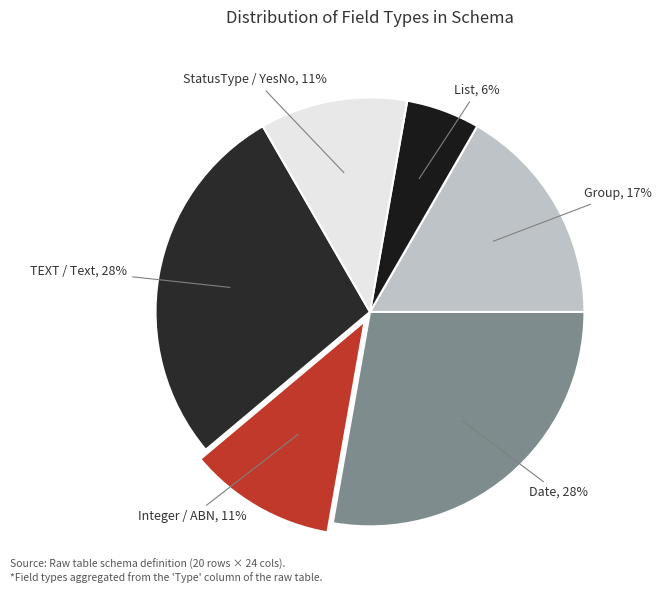

How many segments does this pie chart have?

6